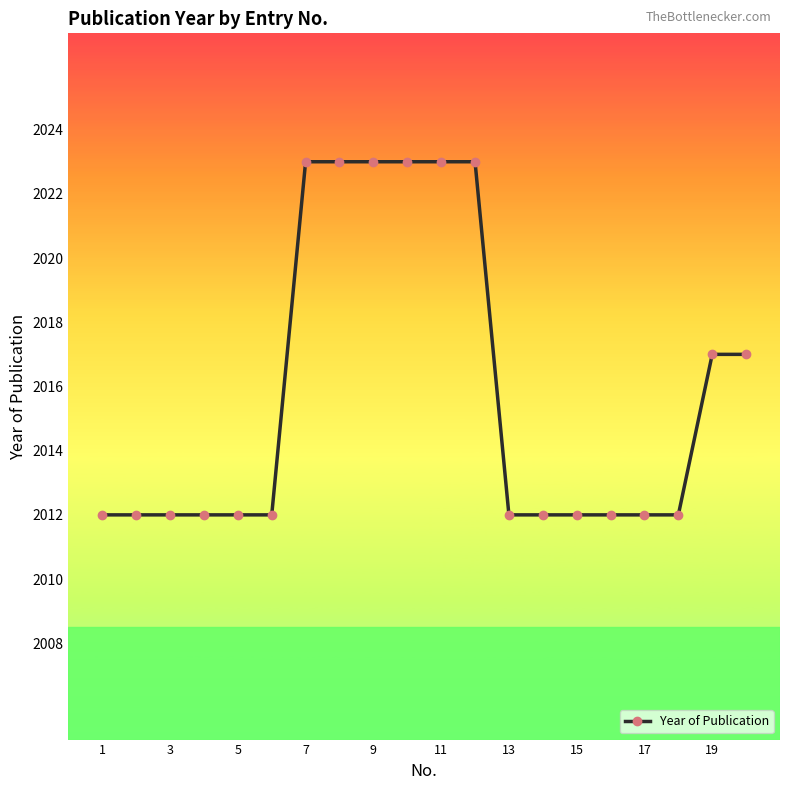

Does the chart have visible grid lines?

No